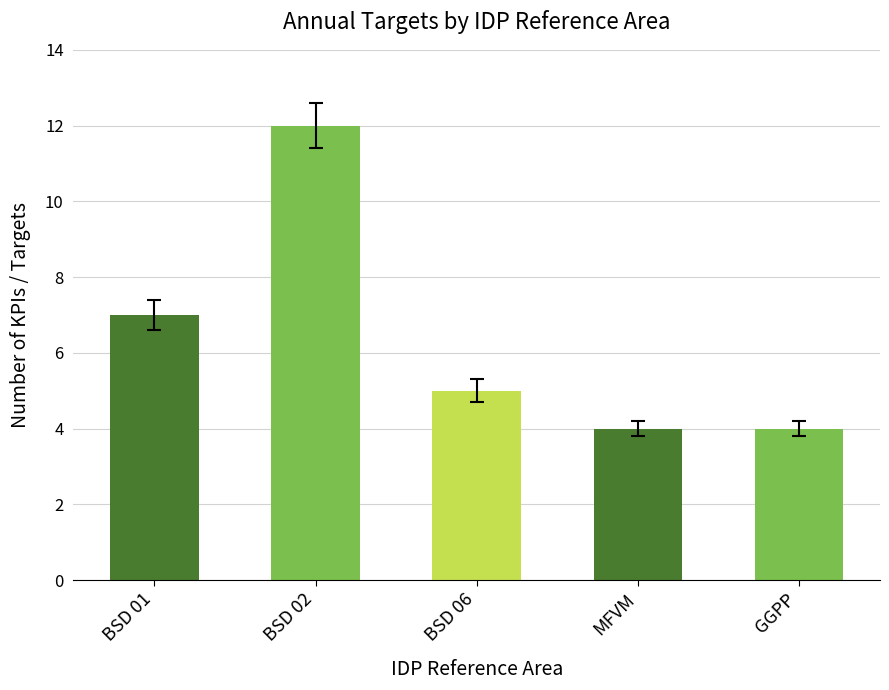

The value at MFVM is 7. True or false?

False